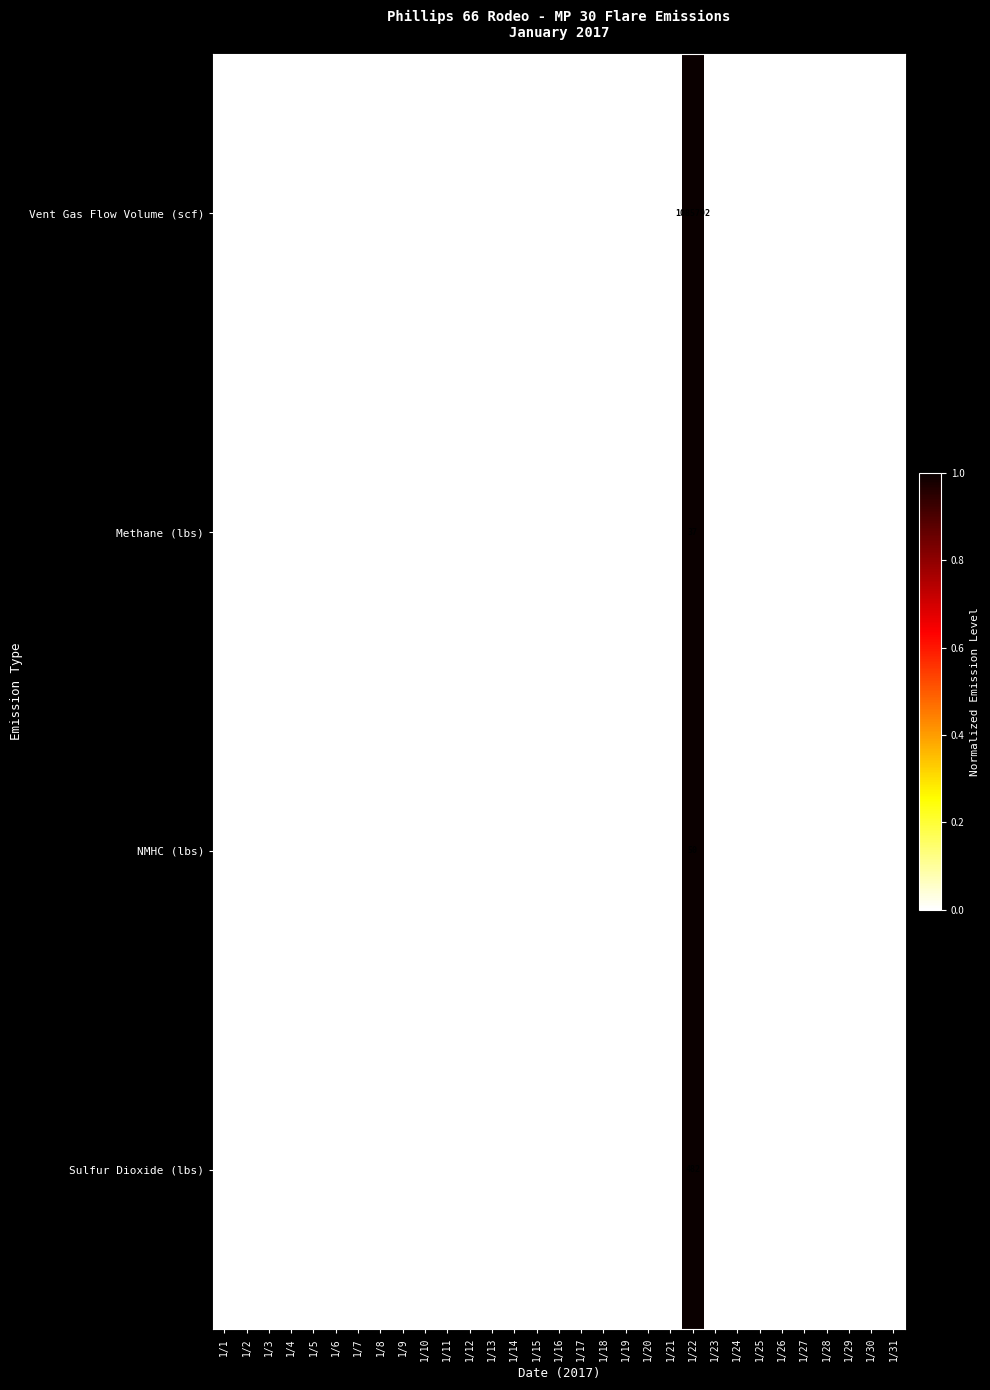

Which series has the widest spread of values?

Vent Gas Flow Volume (scf)